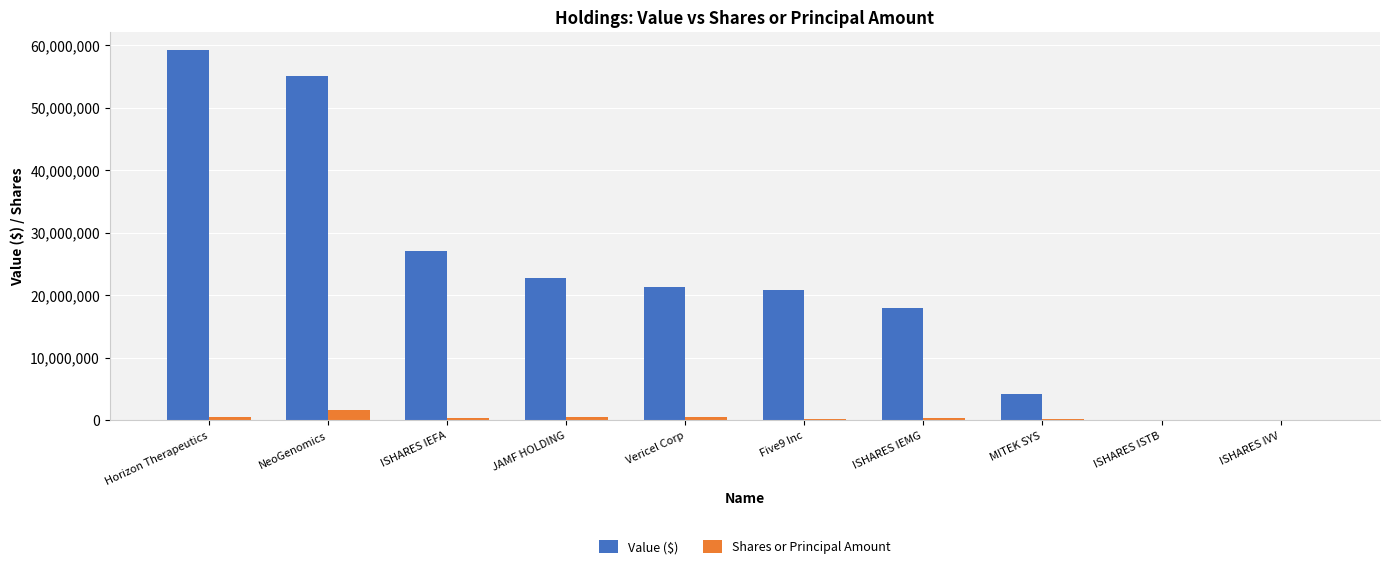

Between Five9 Inc and ISHARES IVV, which series saw the biggest shift?

Value ($)